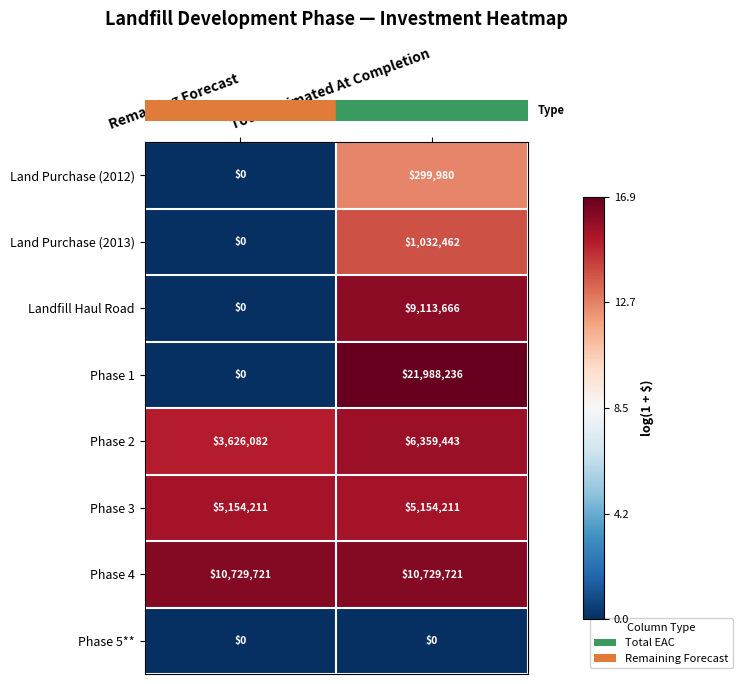

How many series are shown in this chart?

8